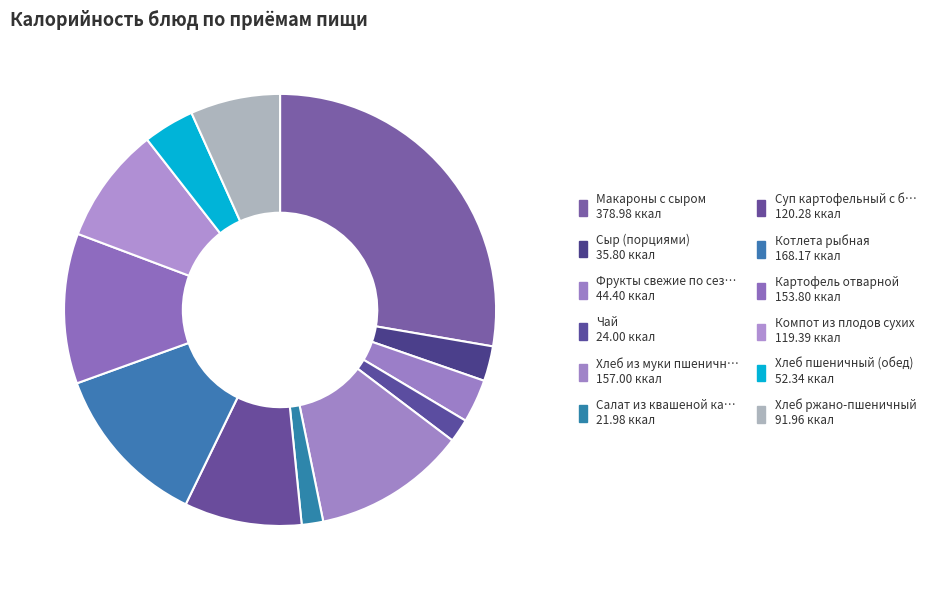

How many slices are in this pie chart?

12